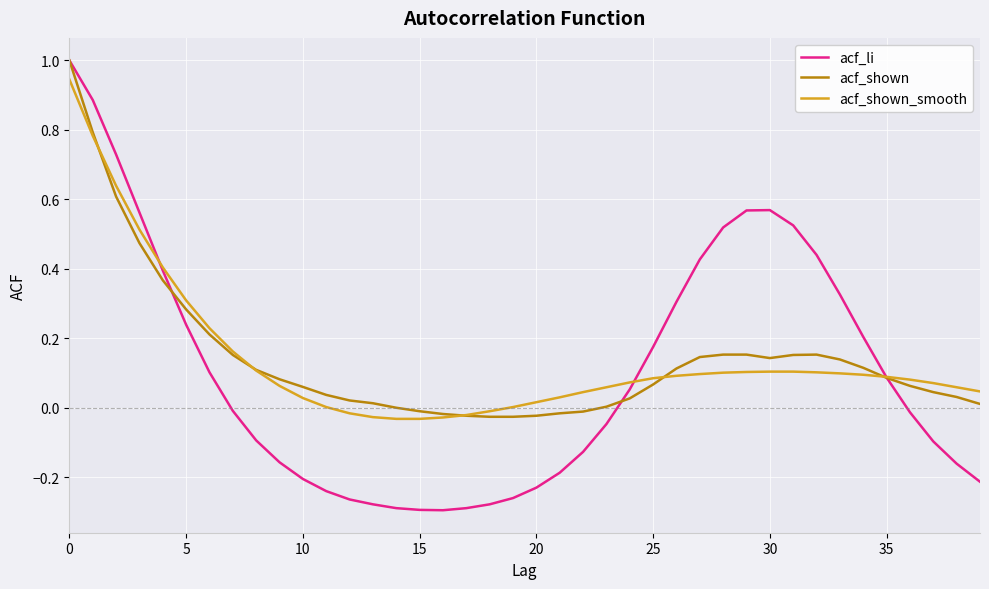

How many series are shown in this chart?

3